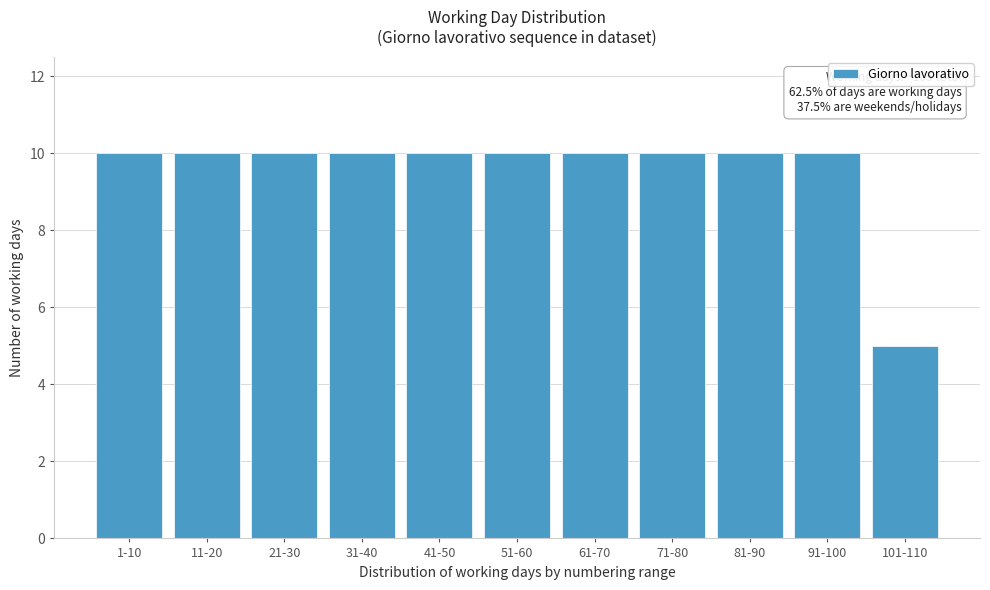

Reading left to right, what are all the values shown in this chart?

1-10=10	11-20=10	21-30=10	31-40=10	41-50=10	51-60=10	61-70=10	71-80=10	81-90=10	91-100=10	101-110=5